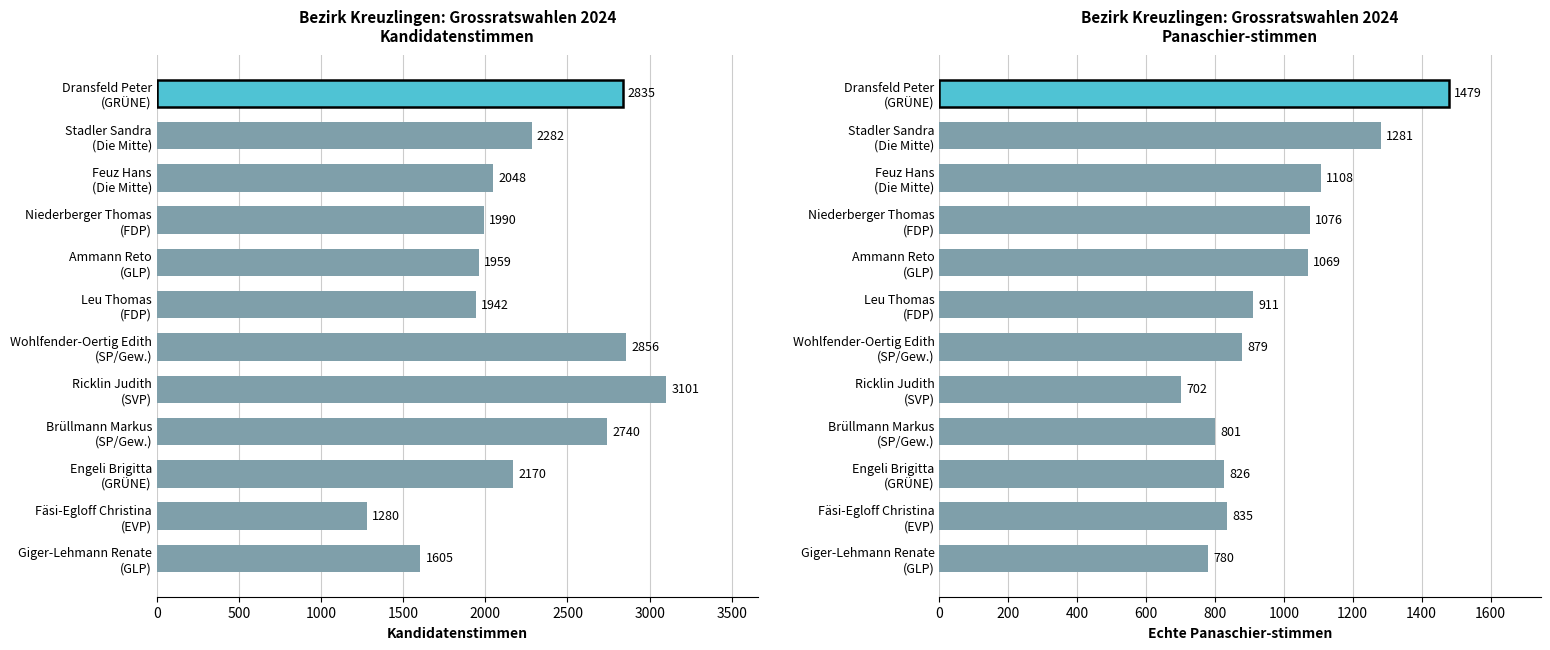

Rank the series by their maximum value, from highest to lowest.

Kandidatenstimmen, Echte Panaschier-stimmen